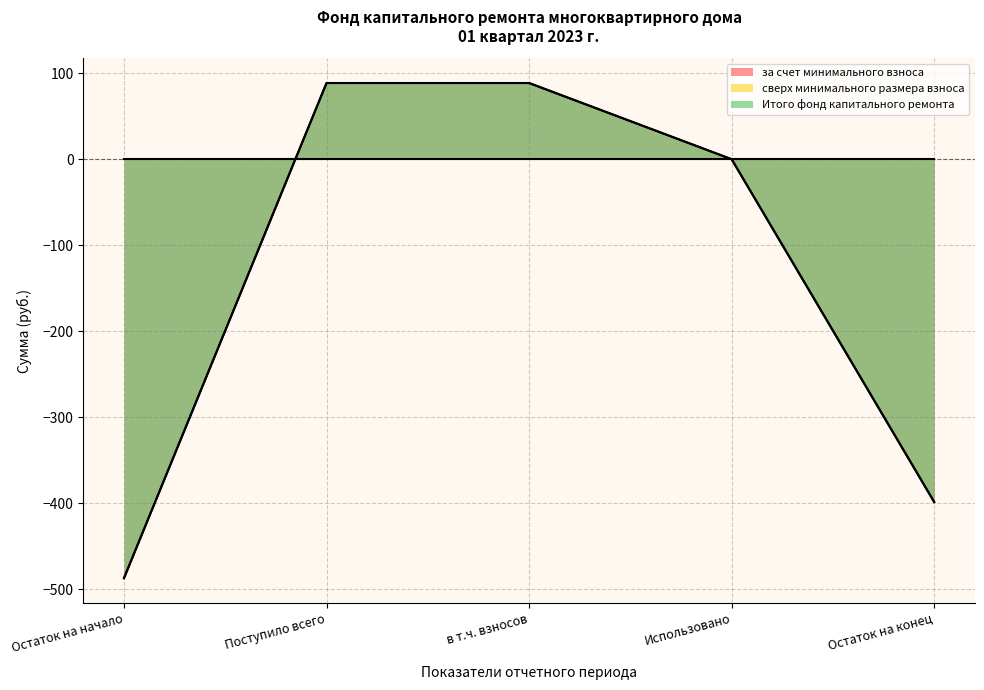

How many lines are shown in the chart?

3